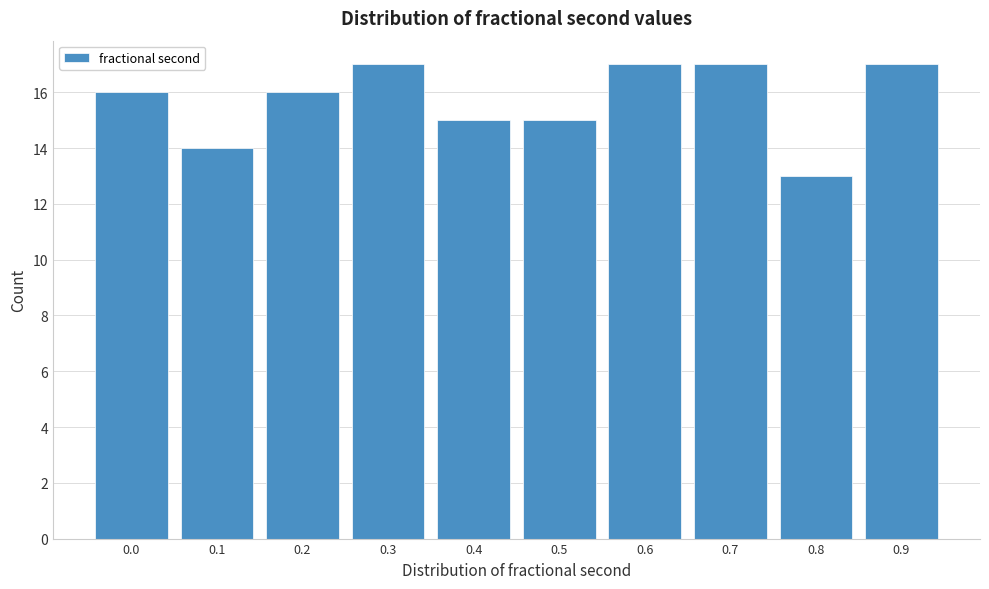

Reading right to left, extract all data points from this chart.

0.9=17	0.8=13	0.7=17	0.6=17	0.5=15	0.4=15	0.3=17	0.2=16	0.1=14	0.0=16